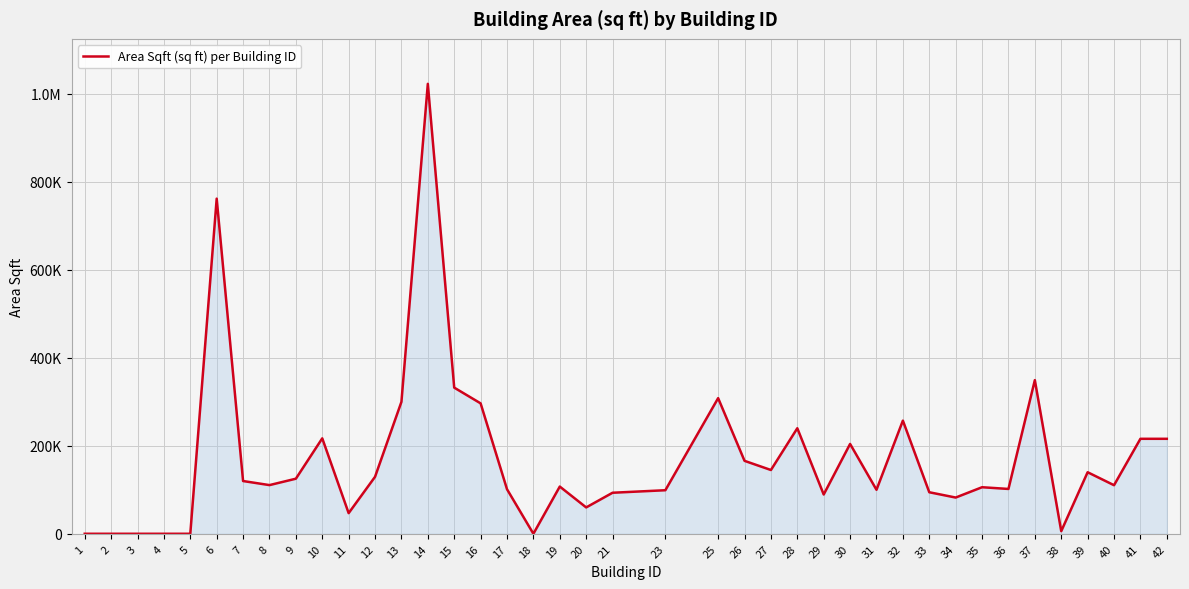

How many values exceed 110740?

19